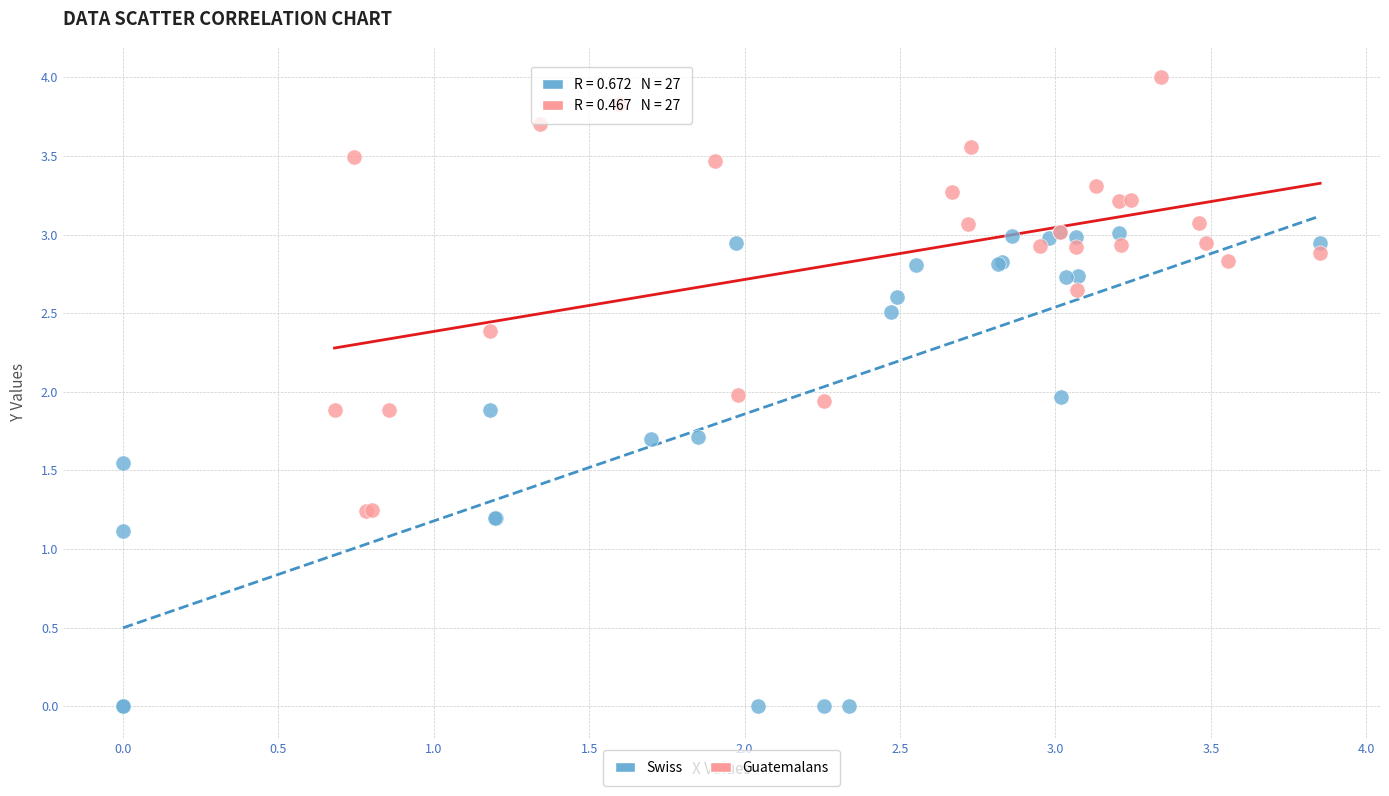

Which series reaches the minimum Y coordinate?

Swiss